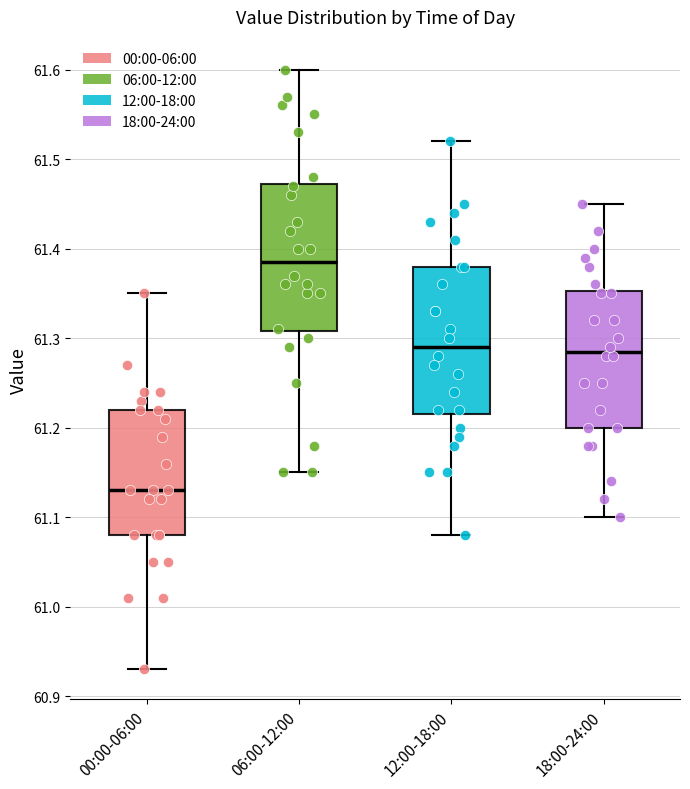

Where is the lower edge of the box for 06:00-12:00 on the y-axis? The values are not printed on the chart, so give them approximately, as read against the axis.

61.31